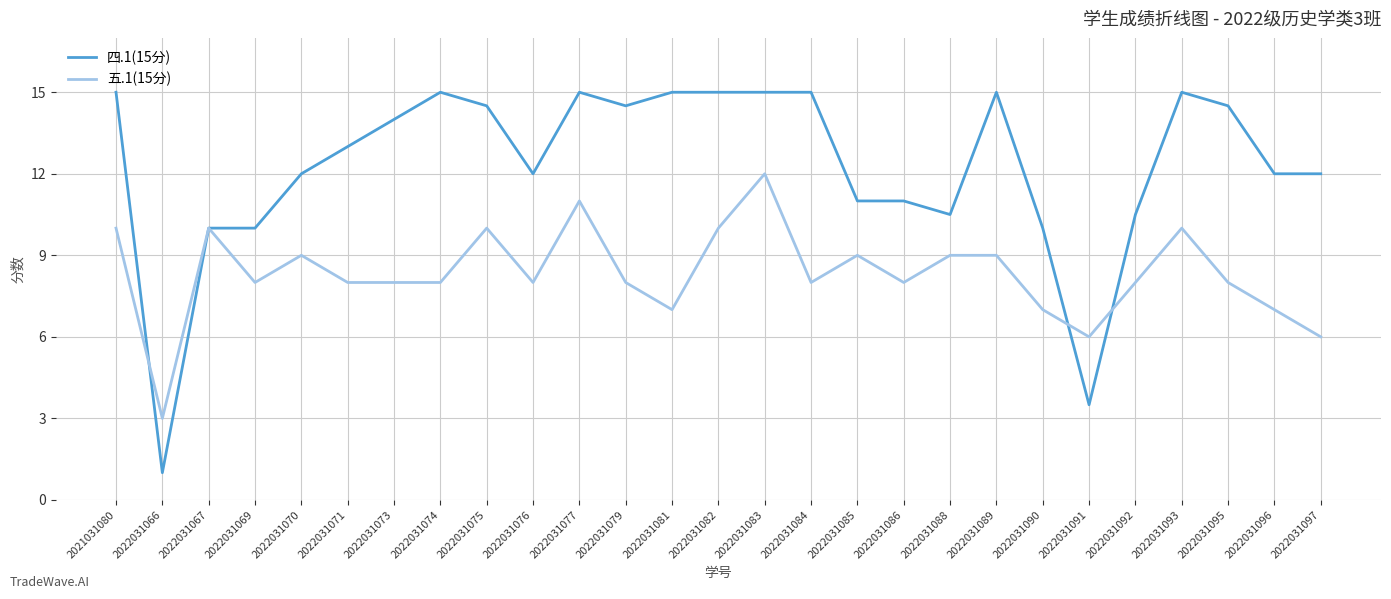

Which series has the largest range (max minus min)?

四.1(15分)